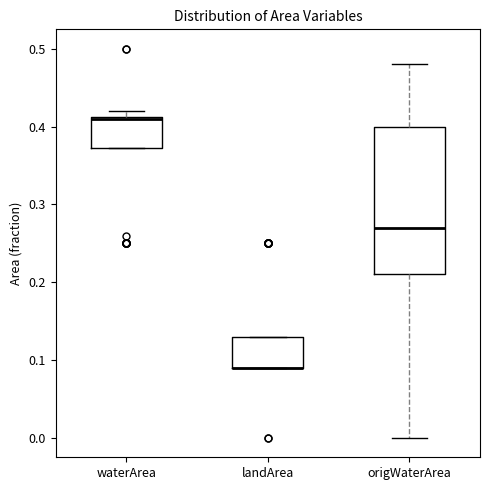

Reading left to right, transcribe this box plot: for each box, give where its median line is, the range the box spans, and where its two whiskers end, as read against the y-axis. The values are not printed on the chart, so give them approximately, as read against the axis.

waterArea: median 0.41, box 0.37 to 0.41, whiskers 0.37 to 0.42
landArea: median 0.09 (drawn on the box's lower edge), box 0.09 to 0.13, whiskers 0.09 to 0.13
origWaterArea: median 0.27, box 0.21 to 0.40, whiskers 0.00 to 0.48